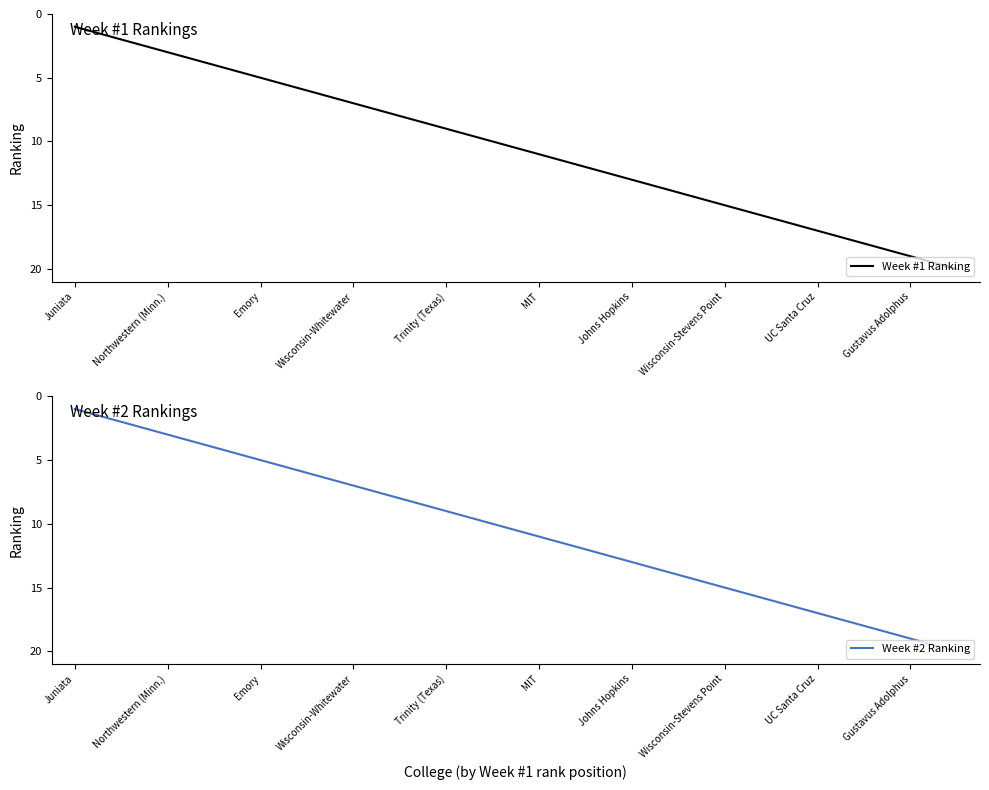

True or false: Week #1 Ranking has a value of 5 at MIT.

False